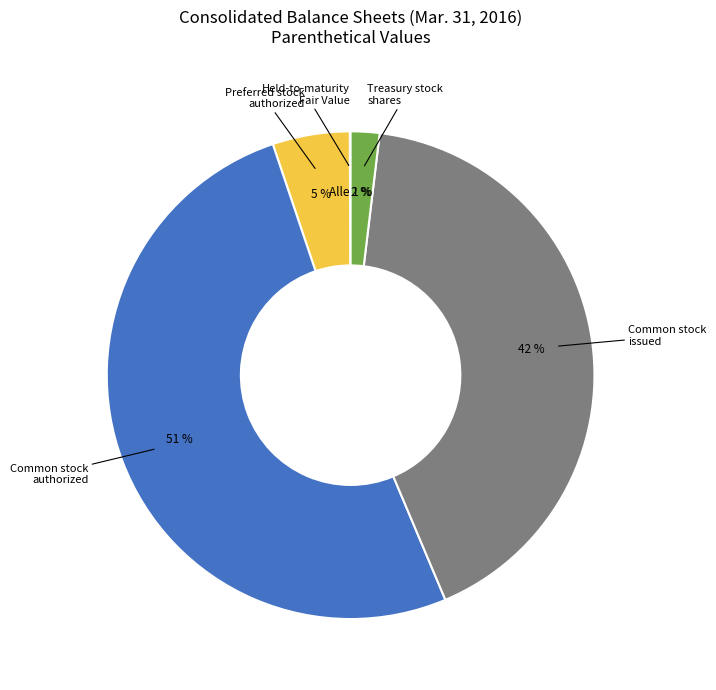

Rank the categories by value from lowest to highest.

Held-to-maturity Securities, Fair Value, Treasury stock, shares, Preferred stock, shares authorized, Common stock, shares issued, Common stock, shares authorized